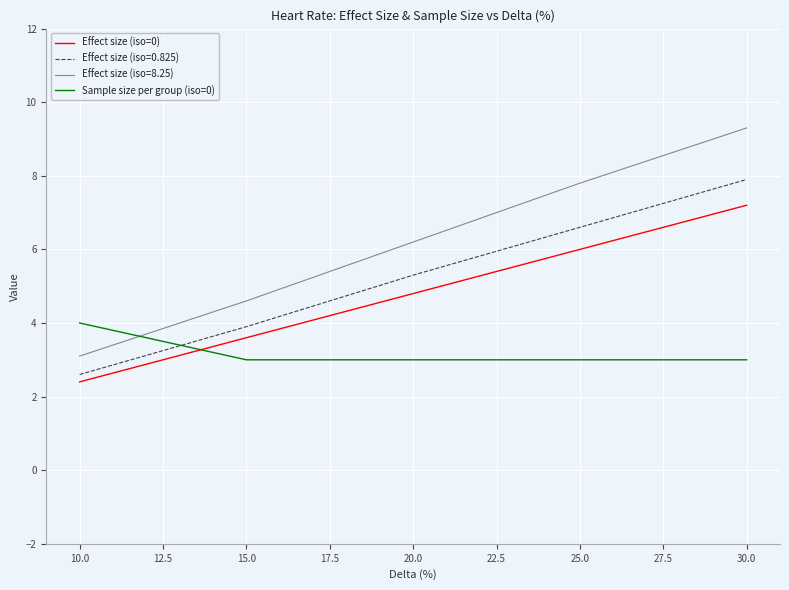

At which label does Effect size (iso=0) first exceed 4?

20.0